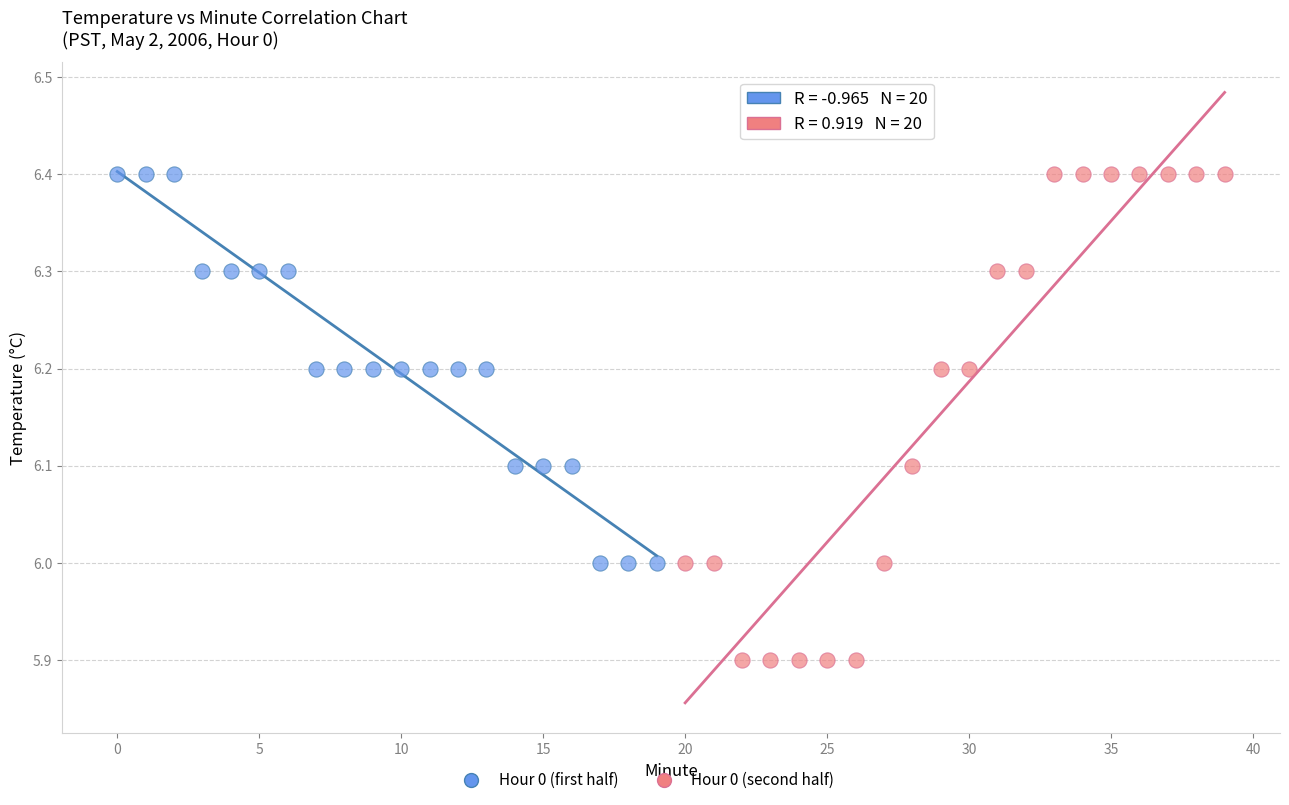

Which series has the widest spread of Y values?

Hour 0 (second half)